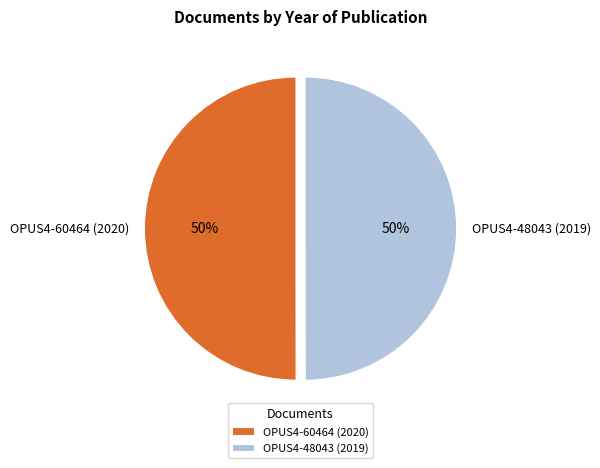

What is the ratio of the value at OPUS4-60464 (2020) to the value at OPUS4-48043 (2019)?

1.0